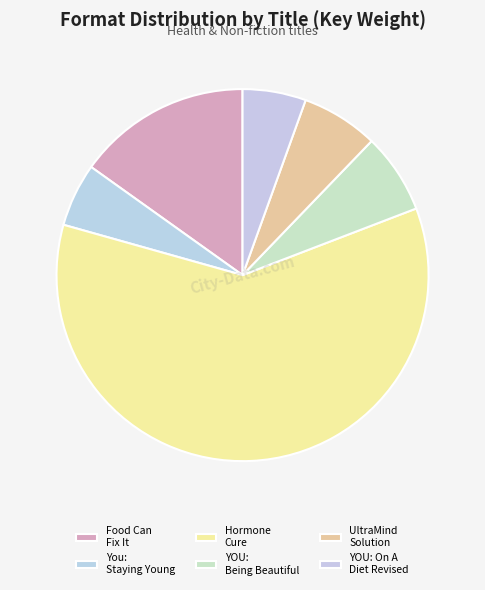

Is Hormone Cure the majority of the pie?

Yes